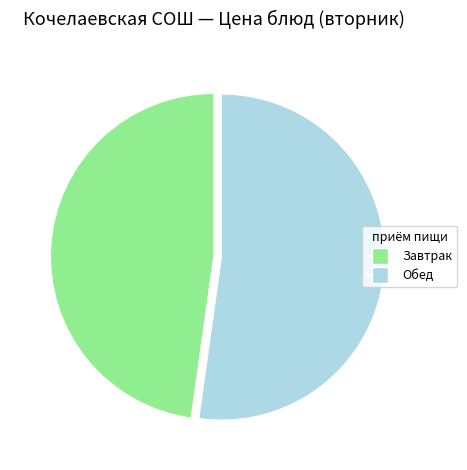

Is there any slice that represents more than half of the pie?

Yes